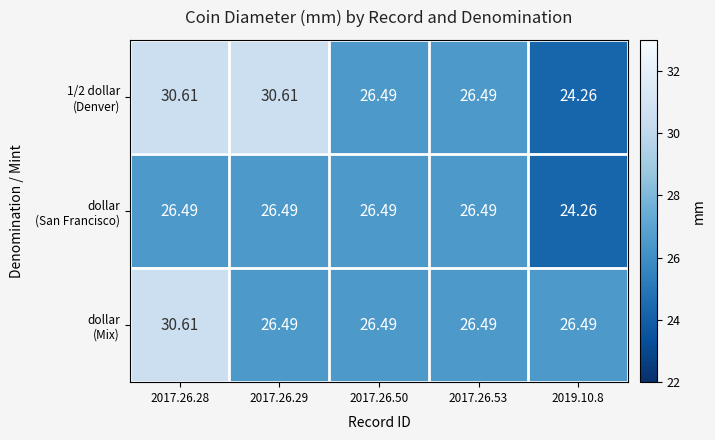

How many distinct data groups are displayed?

3